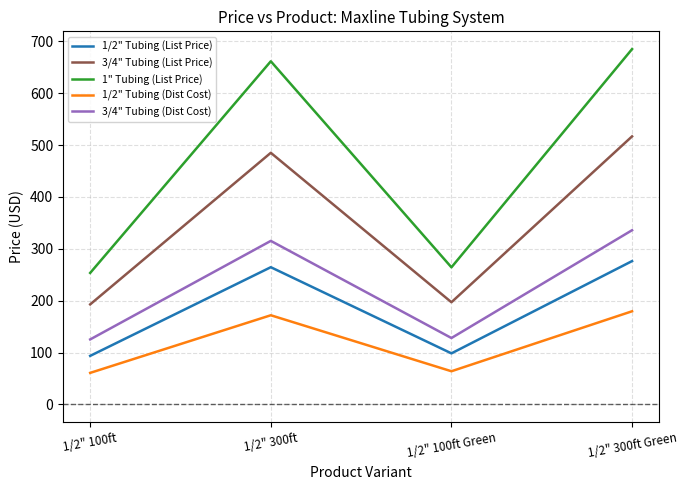

True or false: 1" Tubing (List Price) and 3/4" Tubing (List Price) intersect in this chart.

False